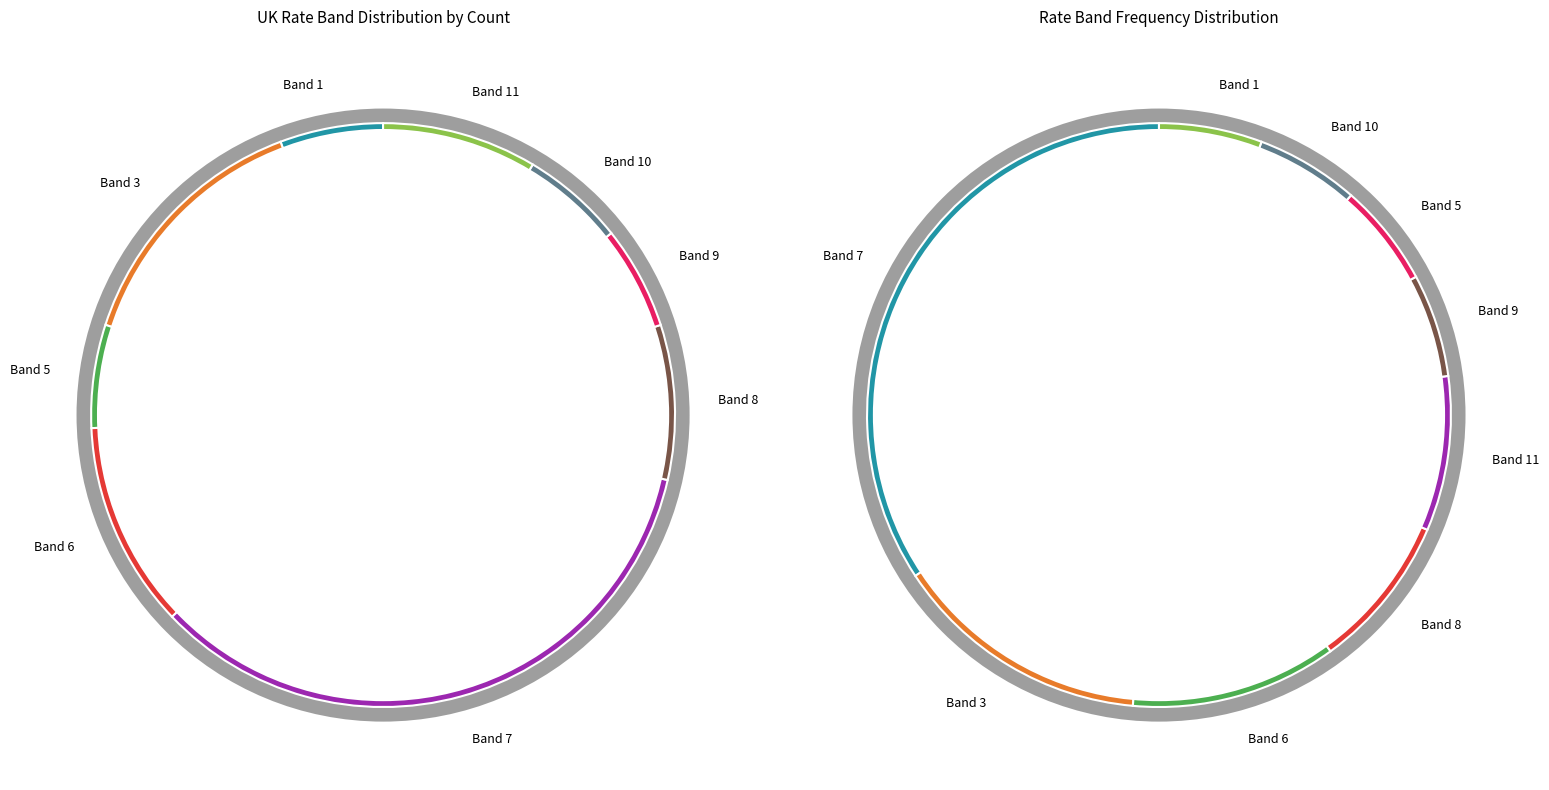

Does DE represent more than half of the total?

No